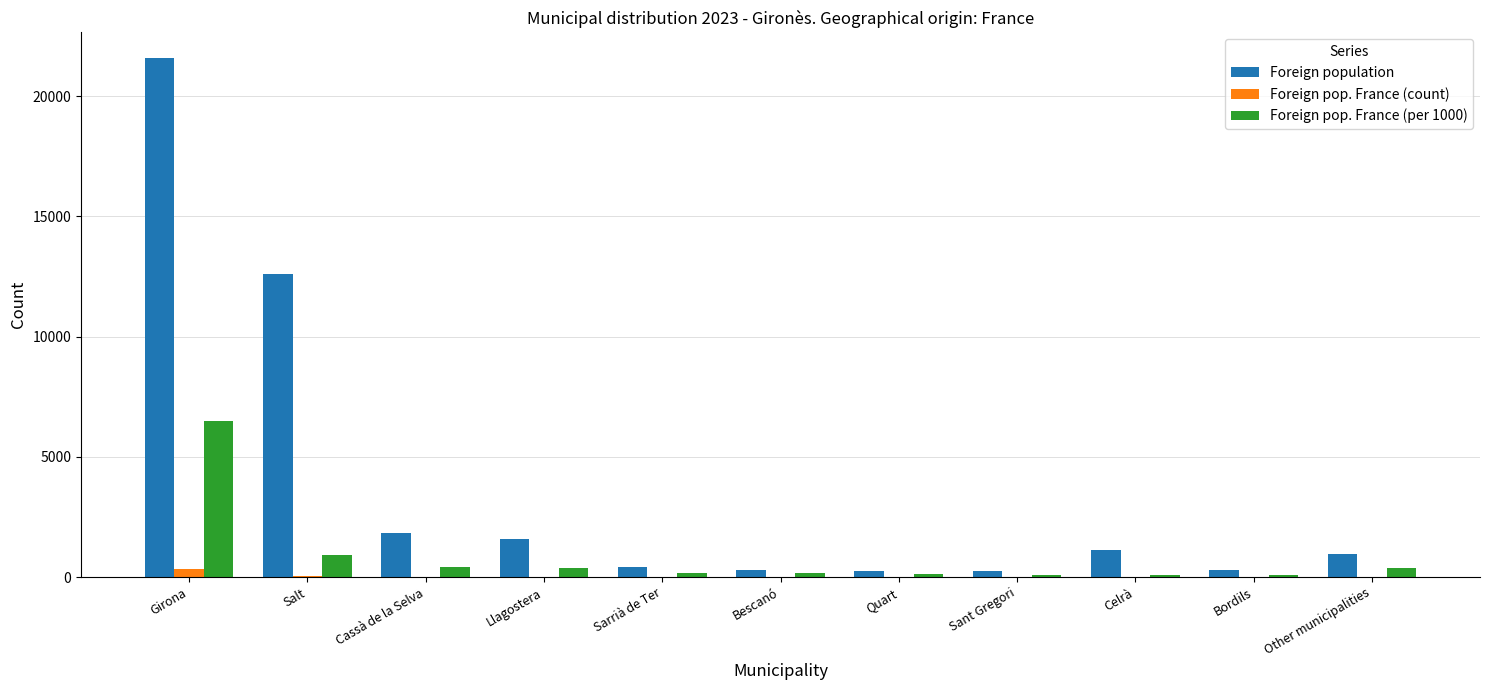

True or false: Foreign population has a value of 1847 at Cassà de la Selva.

True